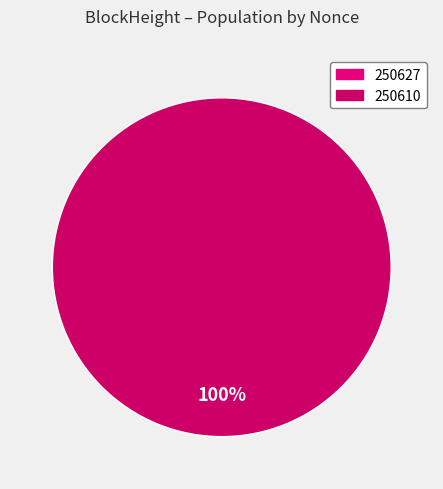

Combined, do 250627 and 250610 account for over 50%?

Yes